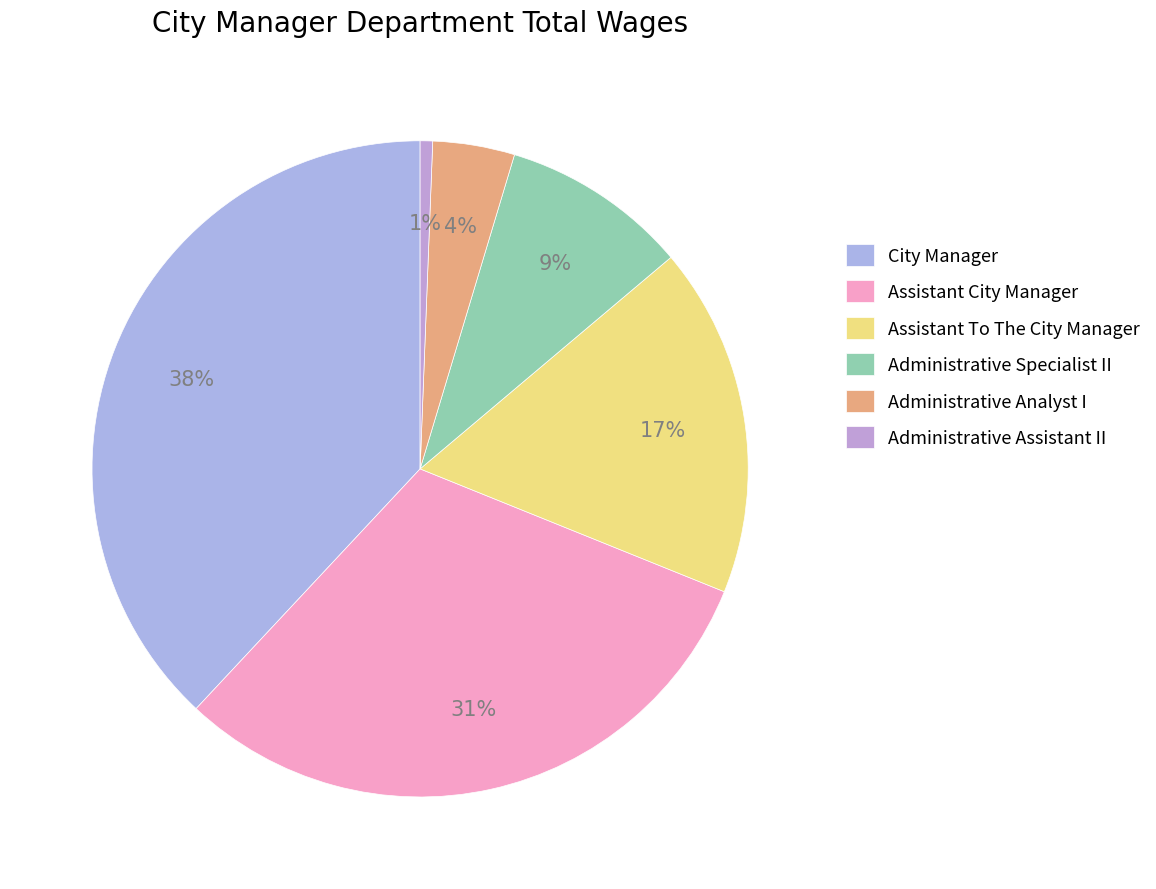

Which category has the biggest portion of the pie?

City Manager